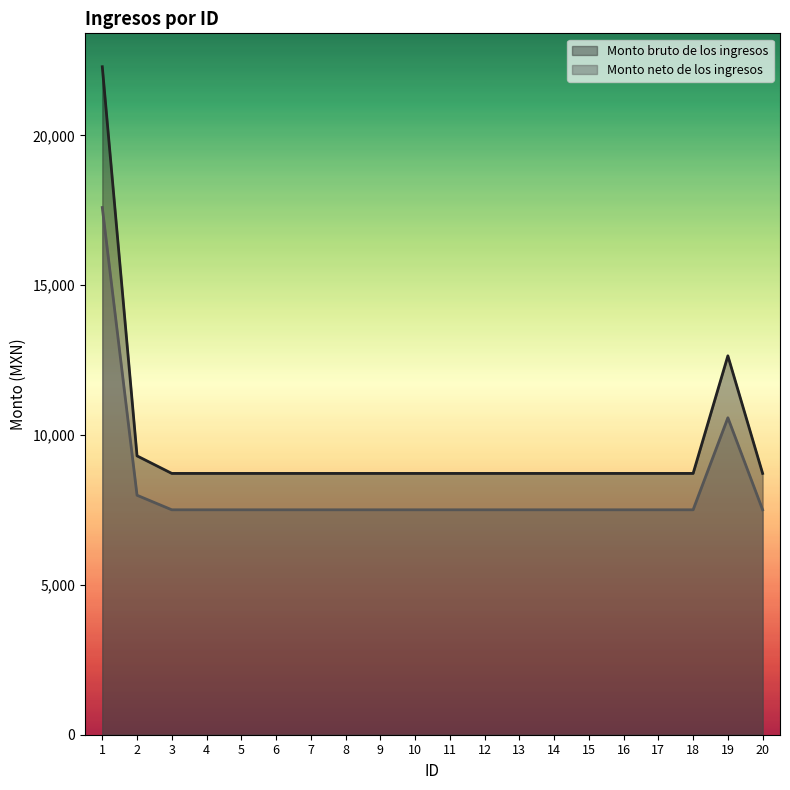

True or false: Monto neto de los ingresos and Monto bruto de los ingresos cross at least once.

False